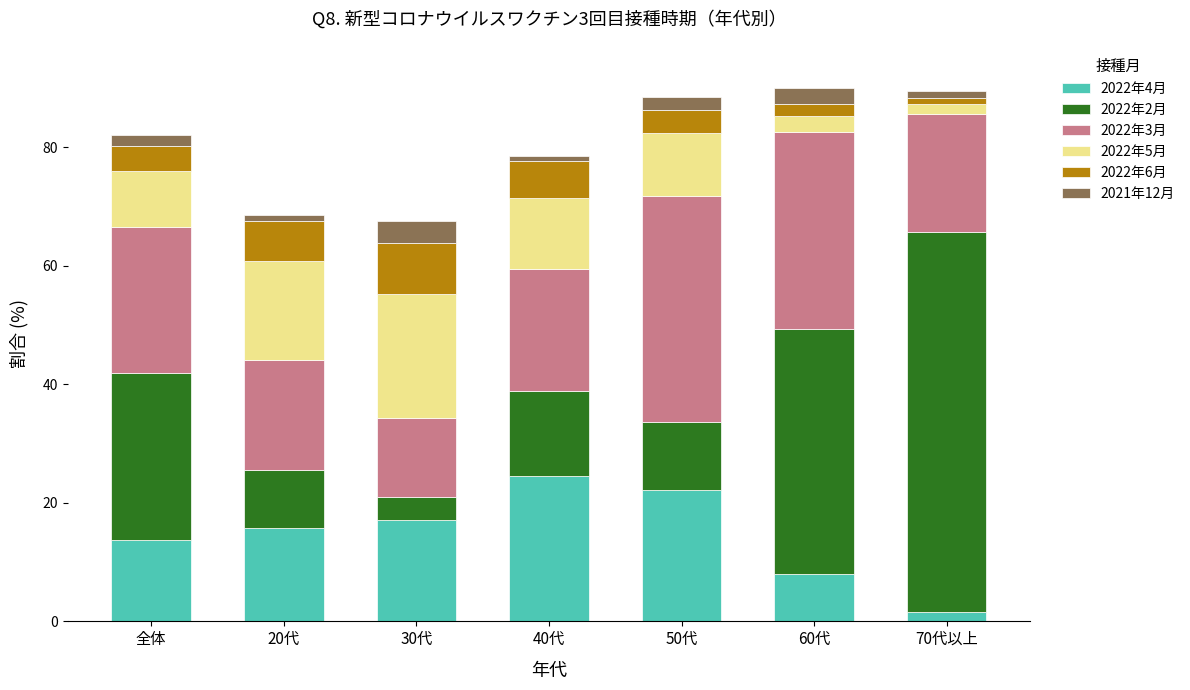

What is the total value across all series at 30代?

67.6